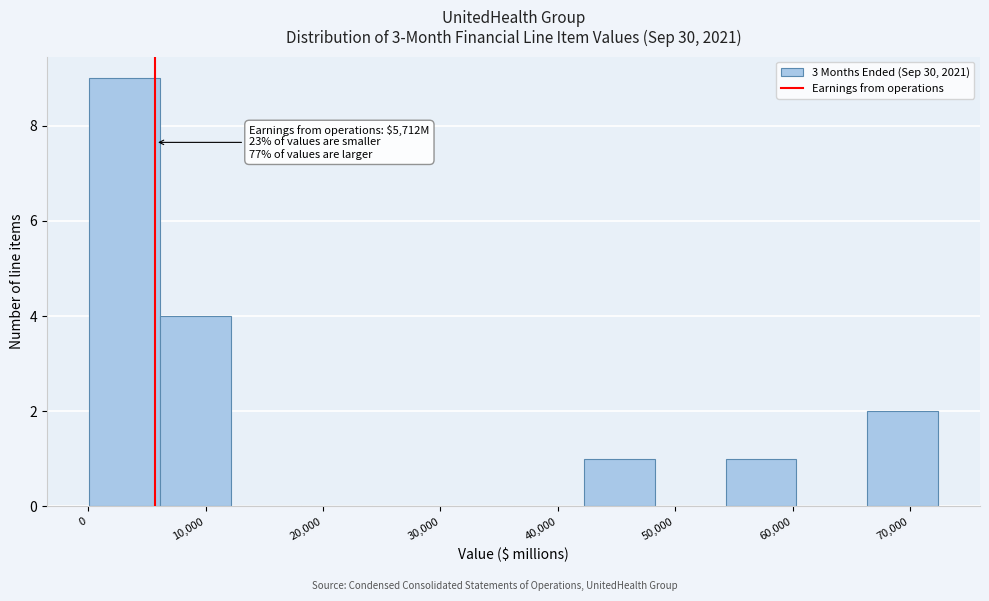

Which range on the x-axis has the tallest bar?

0 to 6000